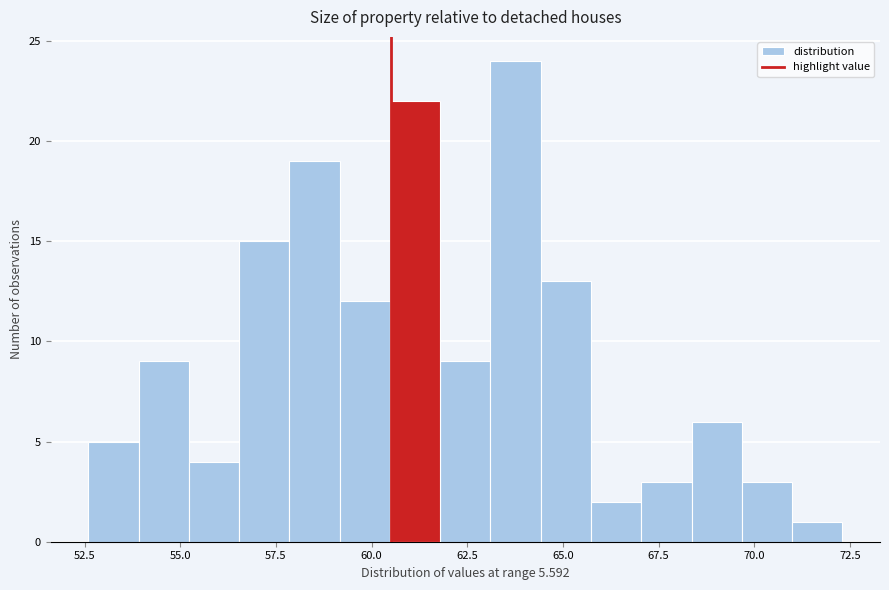

Read against the x-axis, roughly where is the centre of the tallest bar?

64.0